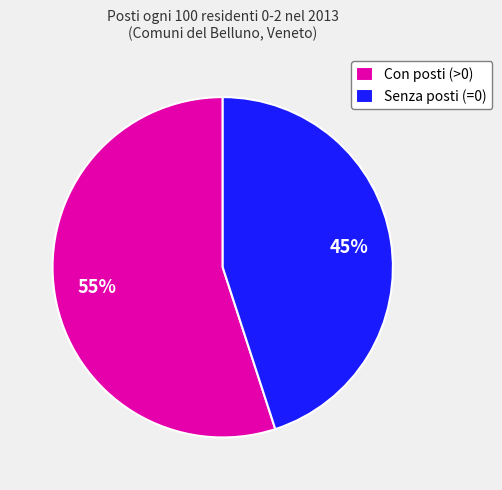

Approximately how many times larger is the value at Con posti (>0) compared to Senza posti (=0)?

1.2